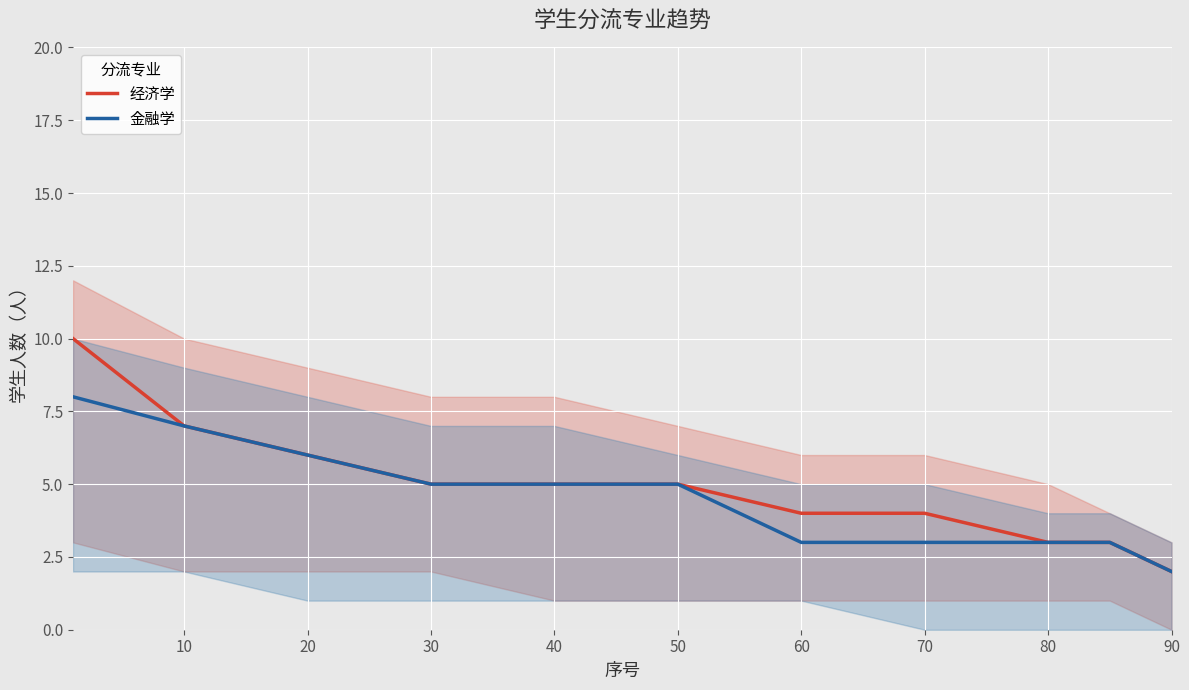

What are all the series names shown in the legend?

经济学, 金融学